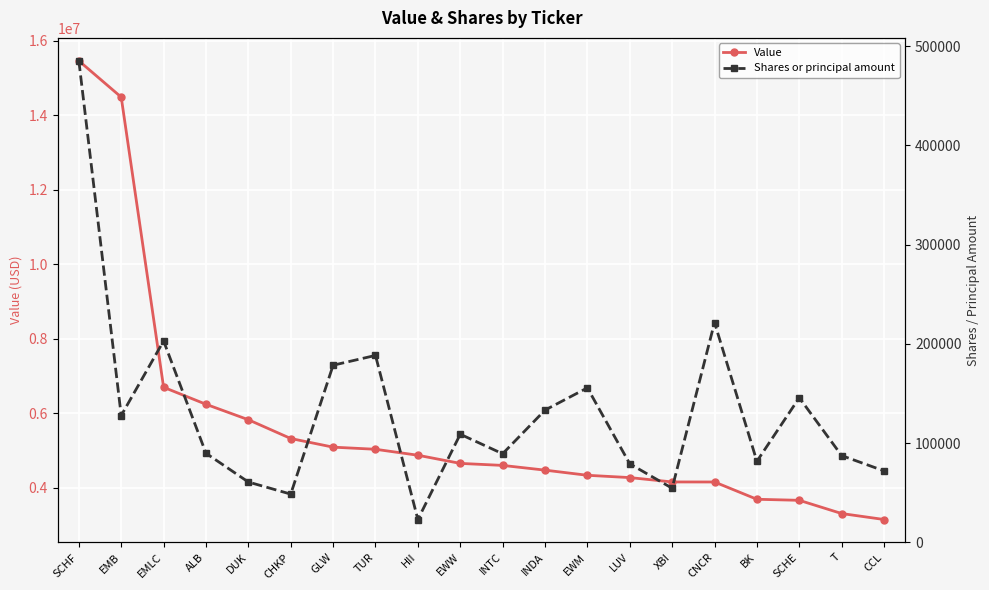

What is the minimum value shown in the chart?

23011